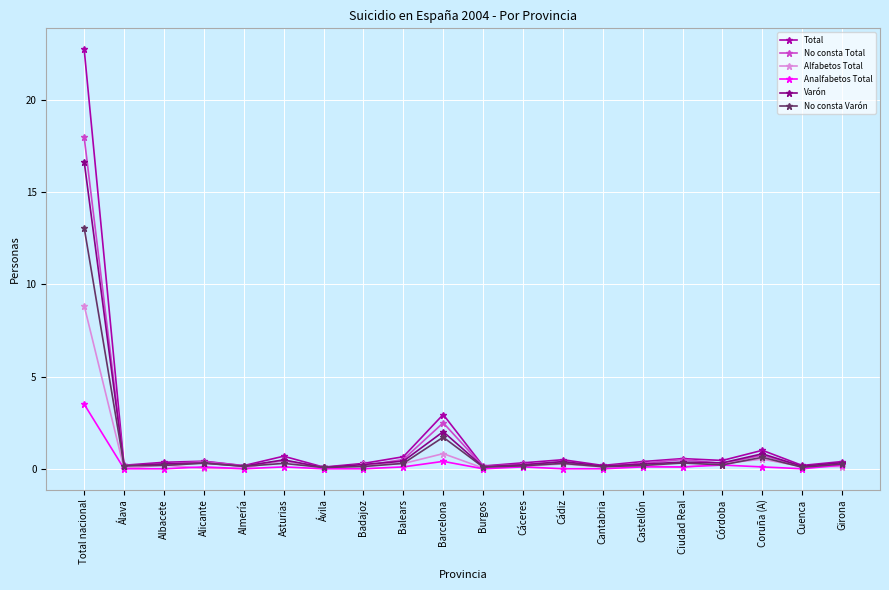

What is the label of the 14th point from the left?

Cantabria